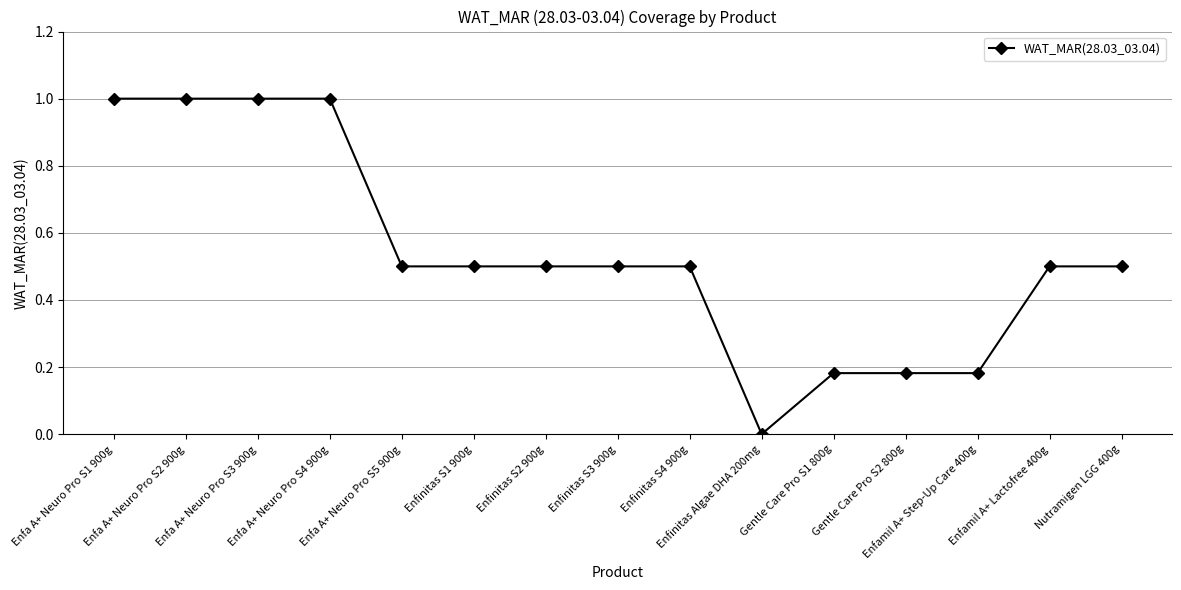

What is the difference between the maximum and minimum values?

1.0